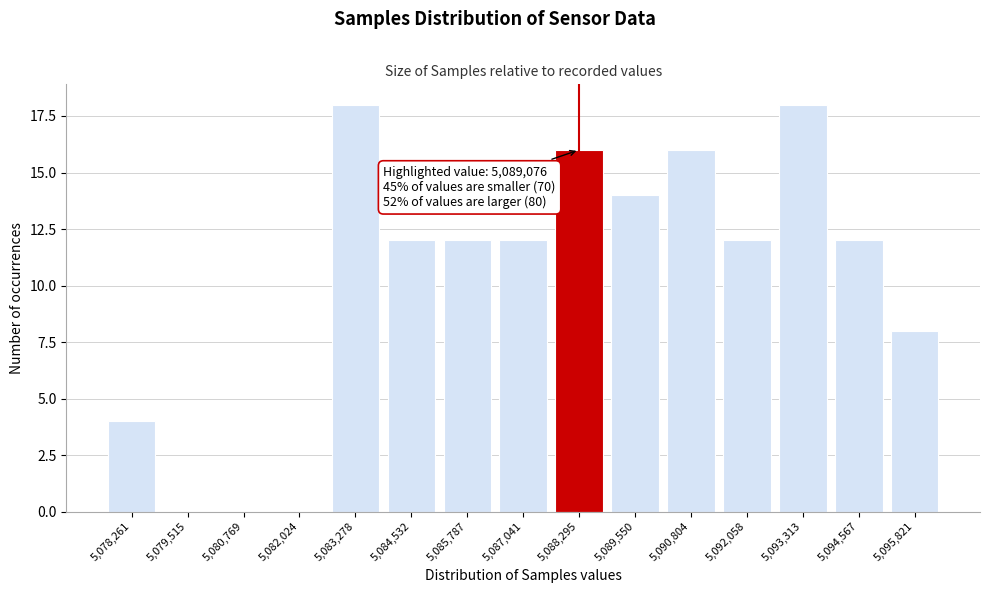

Reading right to left, what are all the values shown in this chart?

5,095,821=8	5,094,567=12	5,093,313=18	5,092,058=12	5,090,804=16	5,089,550=14	5,088,295=16	5,087,041=12	5,085,787=12	5,084,532=12	5,083,278=18	5,082,024=0	5,080,769=0	5,079,515=0	5,078,261=4